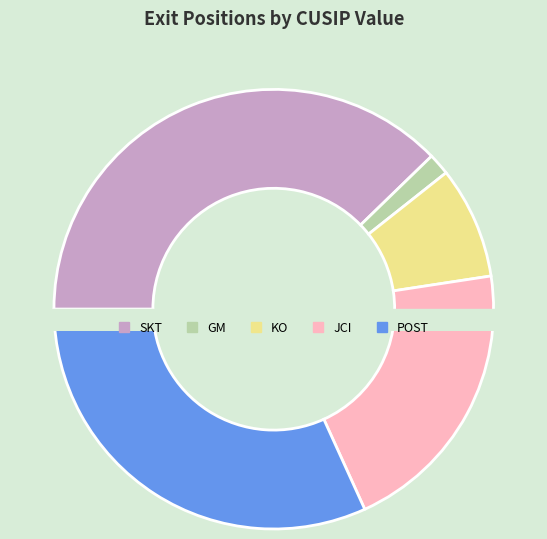

What portion of the pie excludes COCA COLA CO?

91.8%